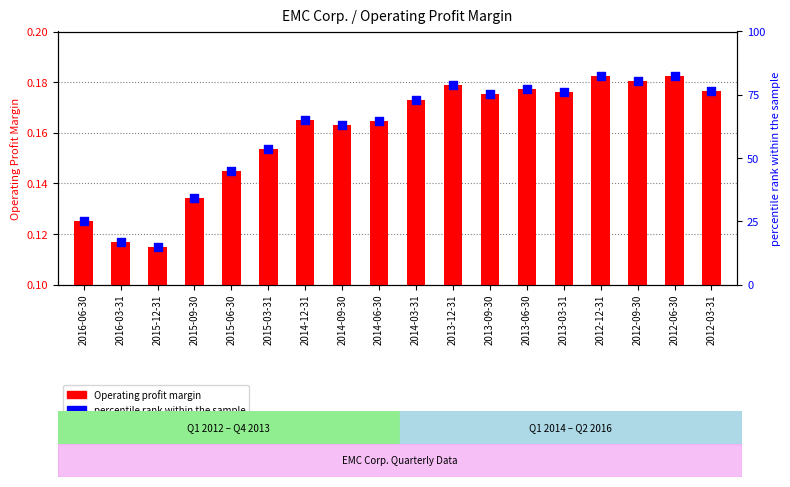

What is the total value across all series at 2016-03-31?

17.0